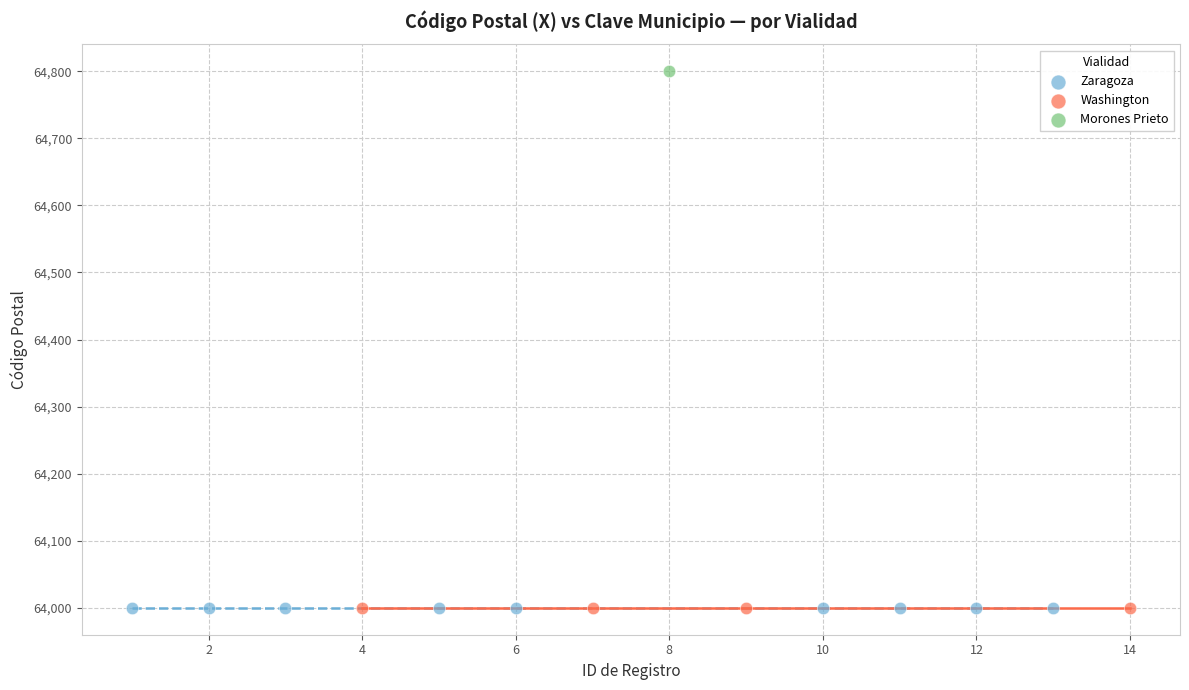

What are all the series names shown in the legend?

Zaragoza, Washington, Morones Prieto